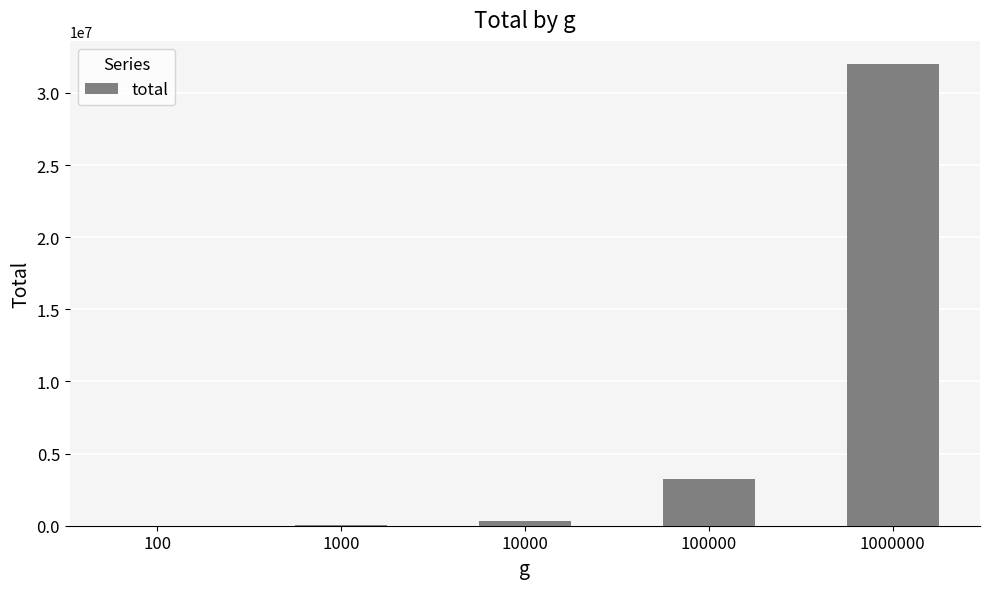

What is the maximum value shown in the chart?

32003774